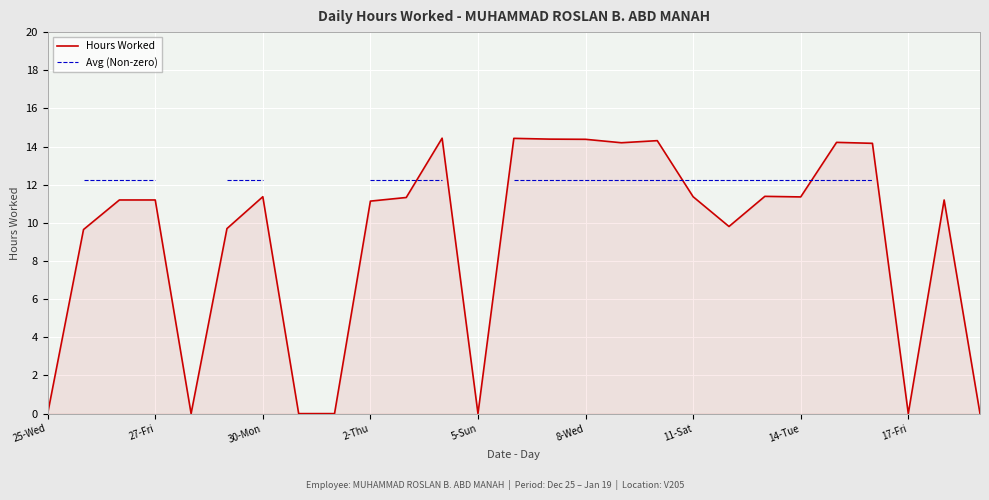

How many lines are shown in the chart?

2